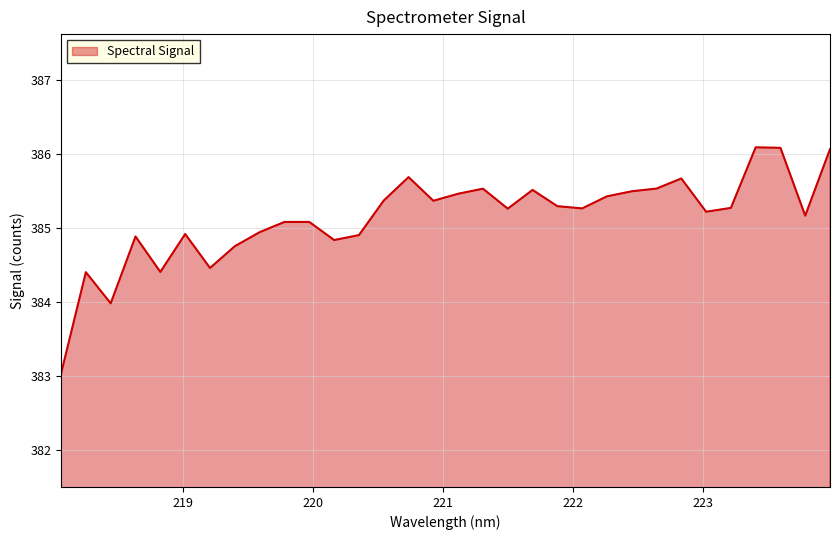

Does the chart display data point markers on the line(s)?

No